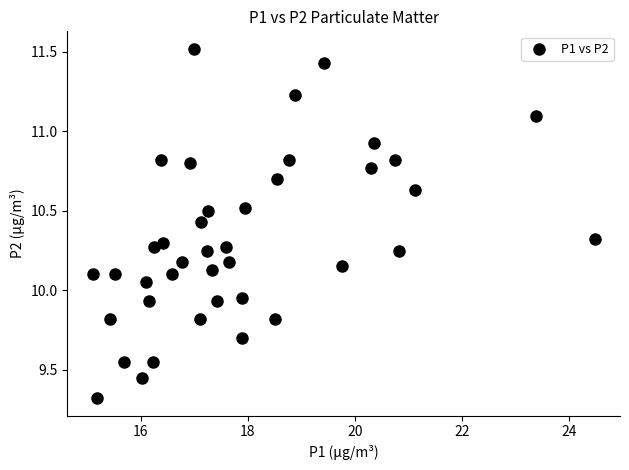

What is the range of Y values (max minus min)?

2.2